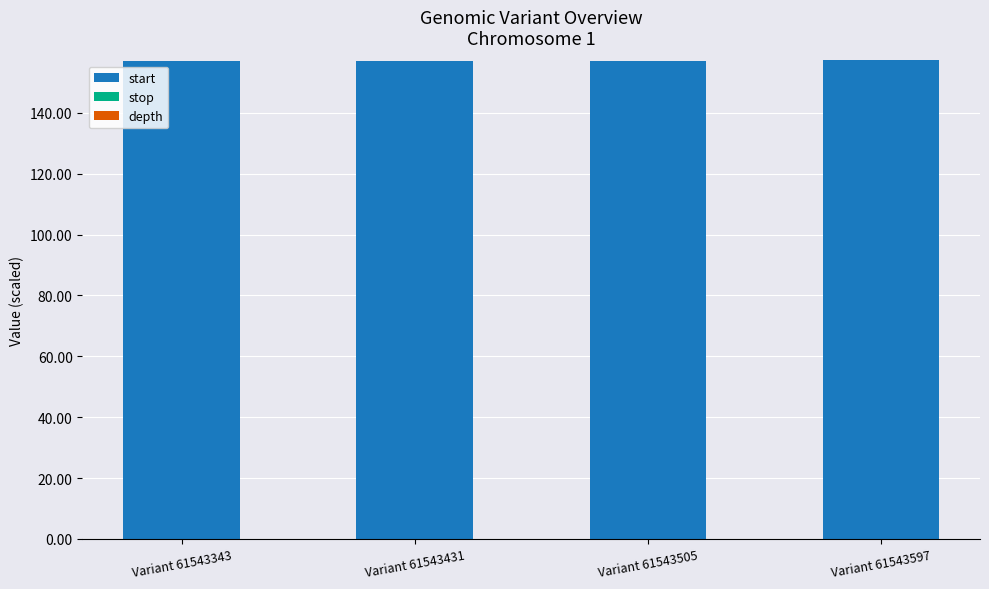

The start series shows 157.1 at Variant 61543431. True or false?

True